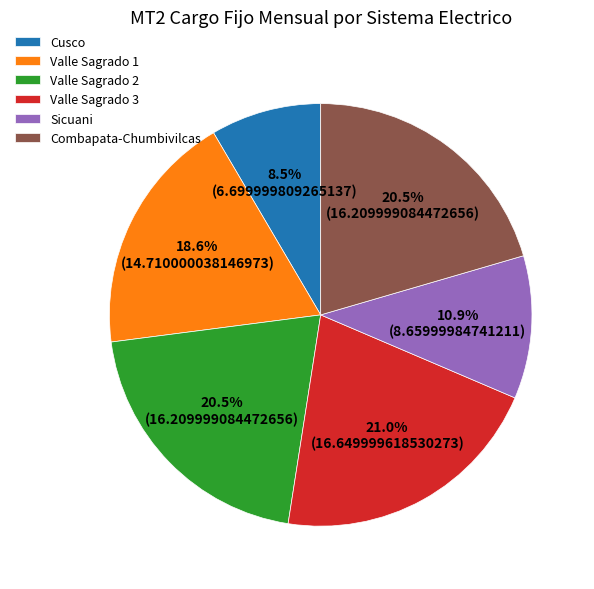

Which category has the smallest portion of the pie?

Cusco